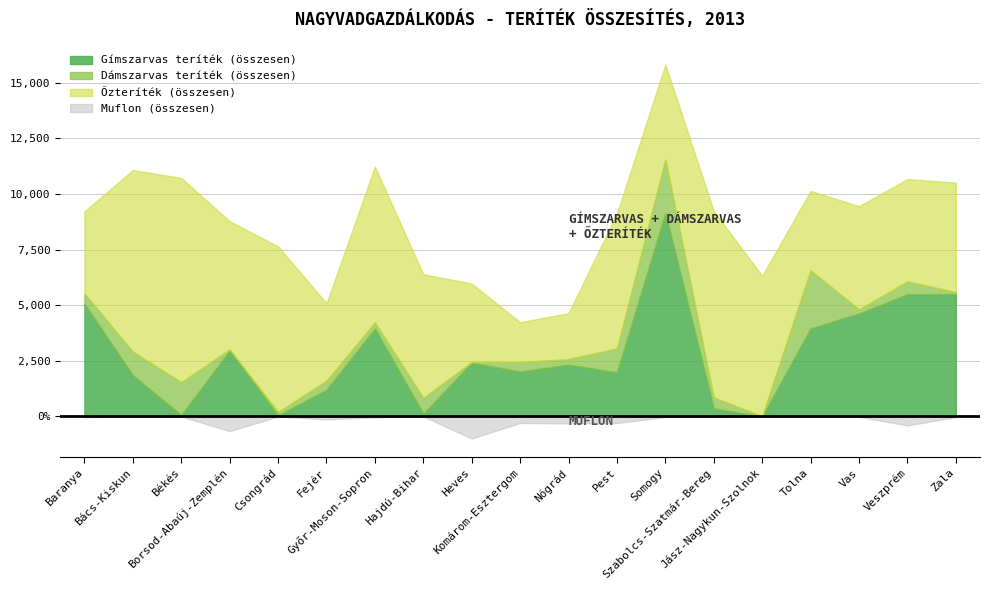

Reading left to right, extract all data points from this chart.

Gímszarvas teríték (összesen): 5067	1856	58	2968	51	1200	3950	125	2420	2016	2329	1981	9140	364	0	3953	4628	5489	5503
Dámszarvas teríték (összesen): 462	1057	1485	48	153	411	283	709	31	427	252	1078	2412	488	14	2619	191	582	90
Őzteríték (összesen): 3686	8161	9178	5757	7439	3476	6996	5557	3524	1794	2061	6061	4263	8376	6308	3563	4633	4597	4920
Muflon (összesen): 35	0	0	657	0	131	39	0	987	292	311	295	26	25	0	1	14	403	28